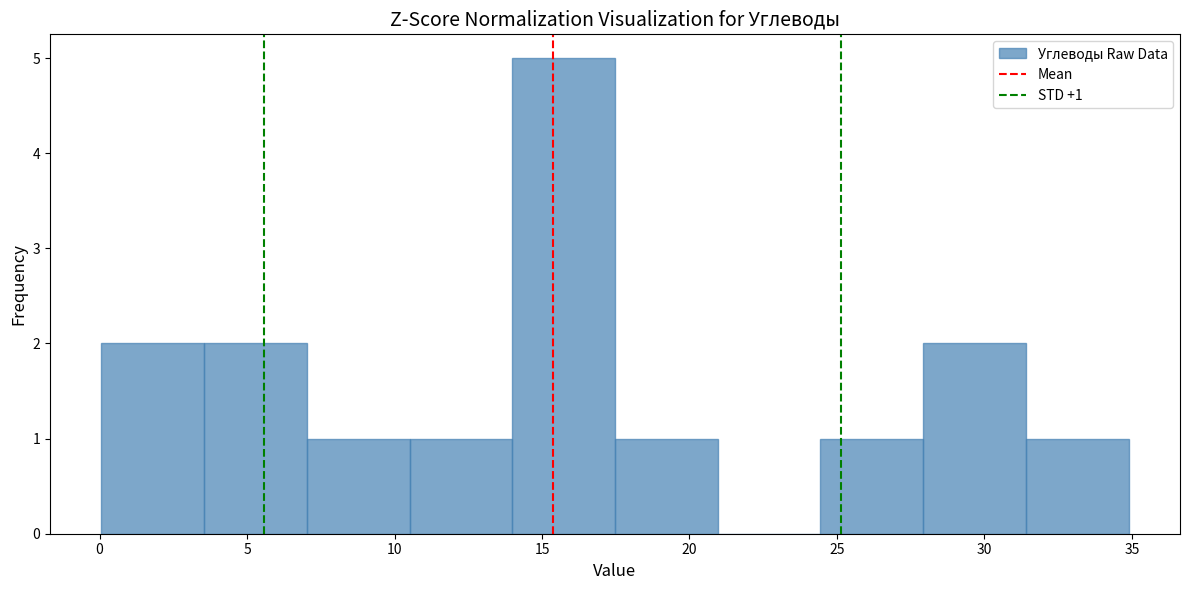

Over which range of the x-axis is the bar tallest?

14.0 to 17.5